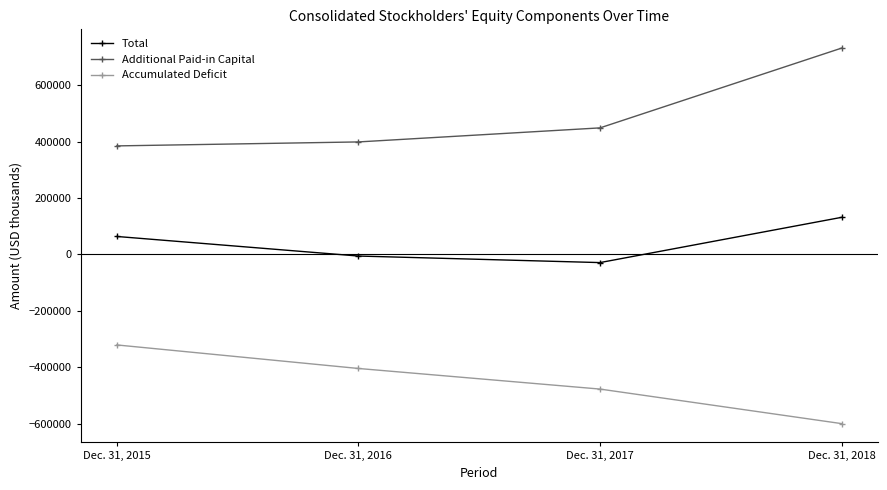

True or false: Accumulated Deficit and Additional Paid-in Capital cross at least once.

False